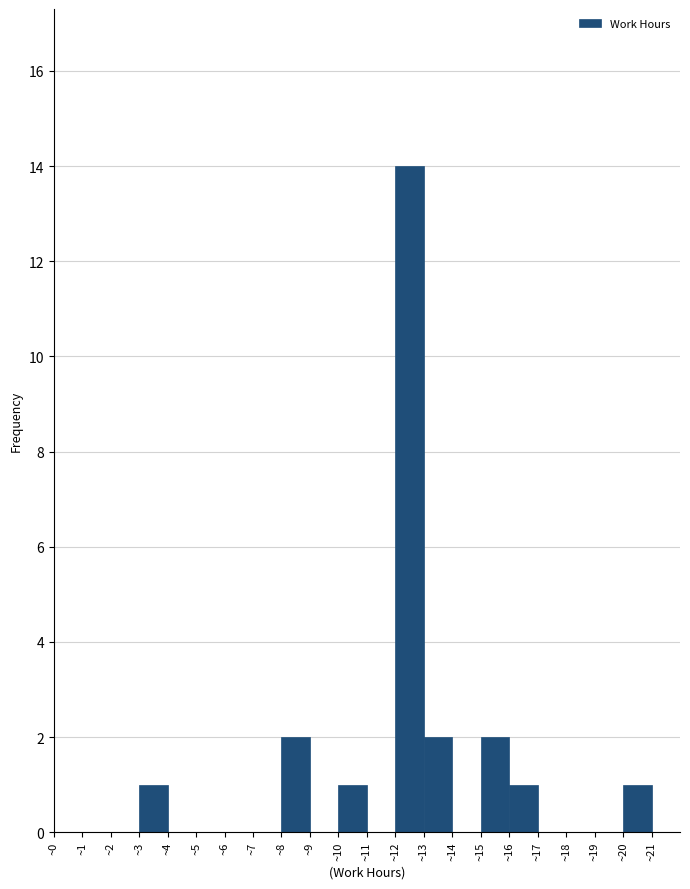

Reading left to right, transcribe this chart: for each bar, give the range it covers on the x-axis and its height. The values are not printed on the chart, so give them approximately, as read against the axis.

0 to 1: 0
1 to 2: 0
2 to 3: 0
3 to 4: 1
4 to 5: 0
5 to 6: 0
6 to 7: 0
7 to 8: 0
8 to 9: 2
9 to 10: 0
10 to 11: 1
11 to 12: 0
12 to 13: 14
13 to 14: 2
14 to 15: 0
15 to 16: 2
16 to 17: 1
17 to 18: 0
18 to 19: 0
19 to 20: 0
20 to 21: 1
21 to 22: 0